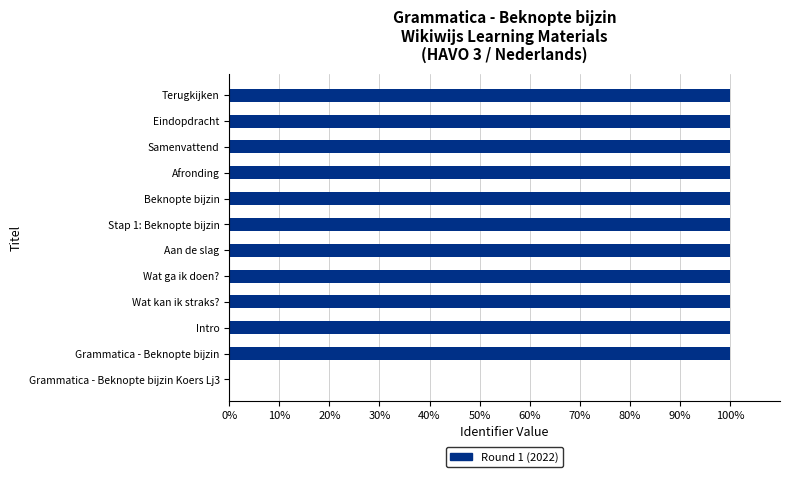

What is the sum of the values at Wat ga ik doen? and Aan de slag?

200.0